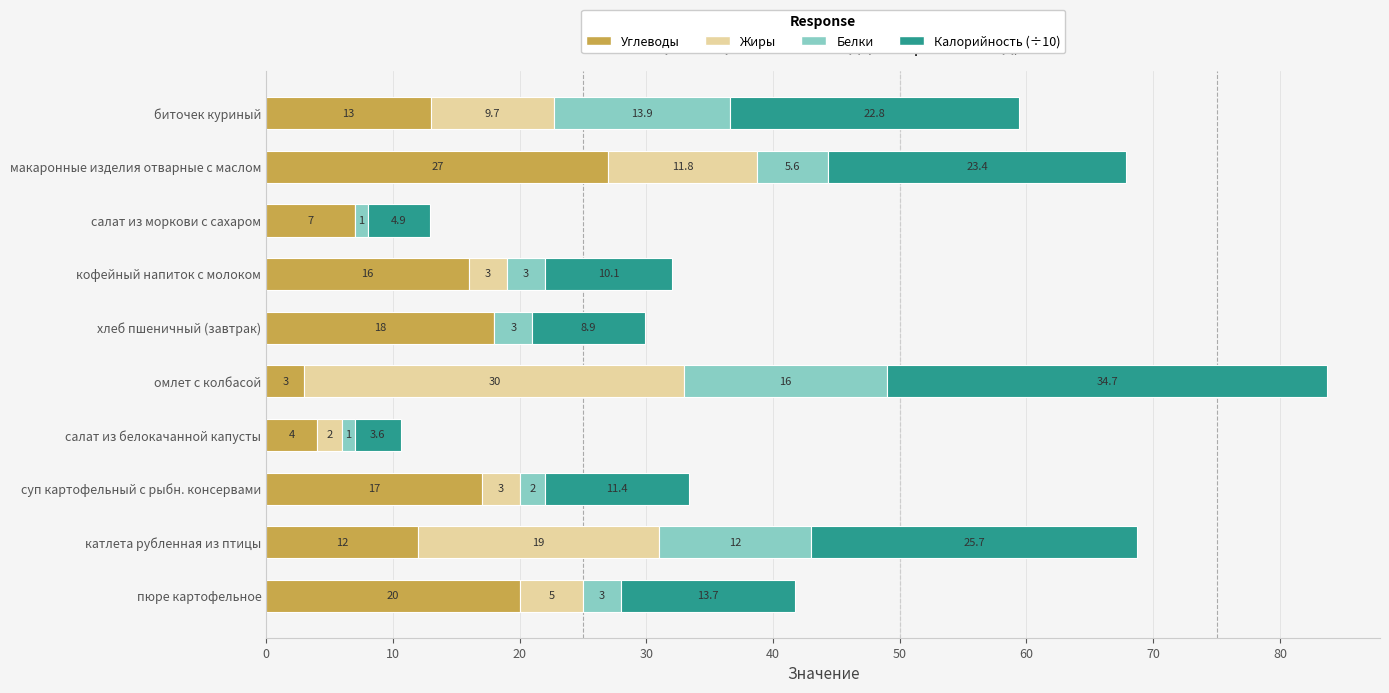

At which category is the sum across all series the highest?

омлет с колбасой